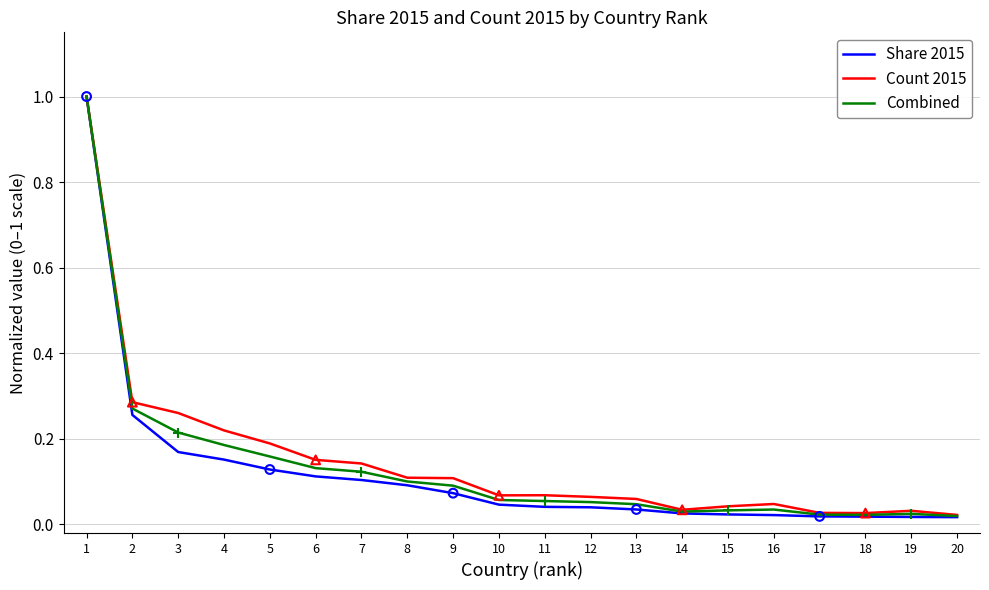

Which series has the largest total across all categories?

Count 2015